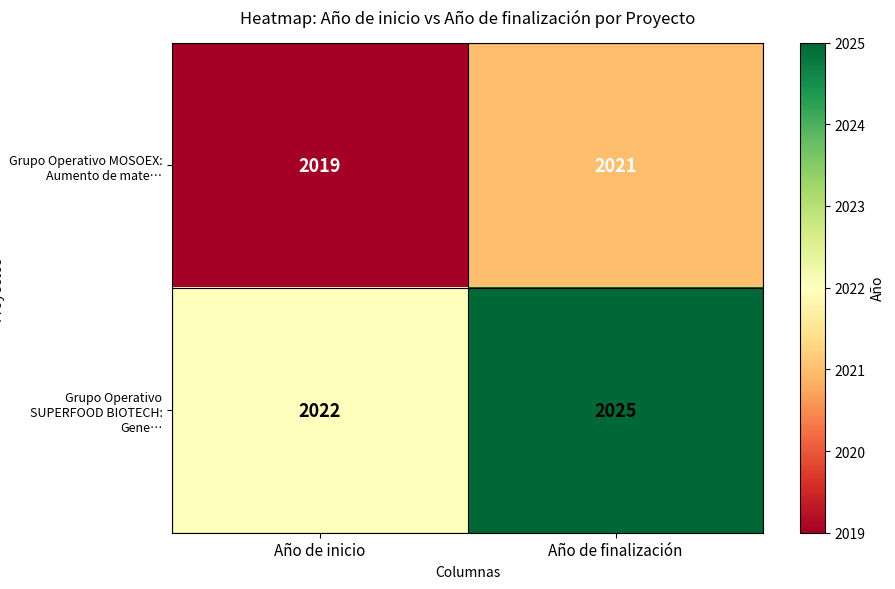

Reading left to right, list all the values displayed in this chart.

Grupo Operativo MOSOEX: Aumento de mate…: Año de inicio=2019	Año de finalización=2021
Grupo Operativo SUPERFOOD BIOTECH: Gene…: Año de inicio=2022	Año de finalización=2025